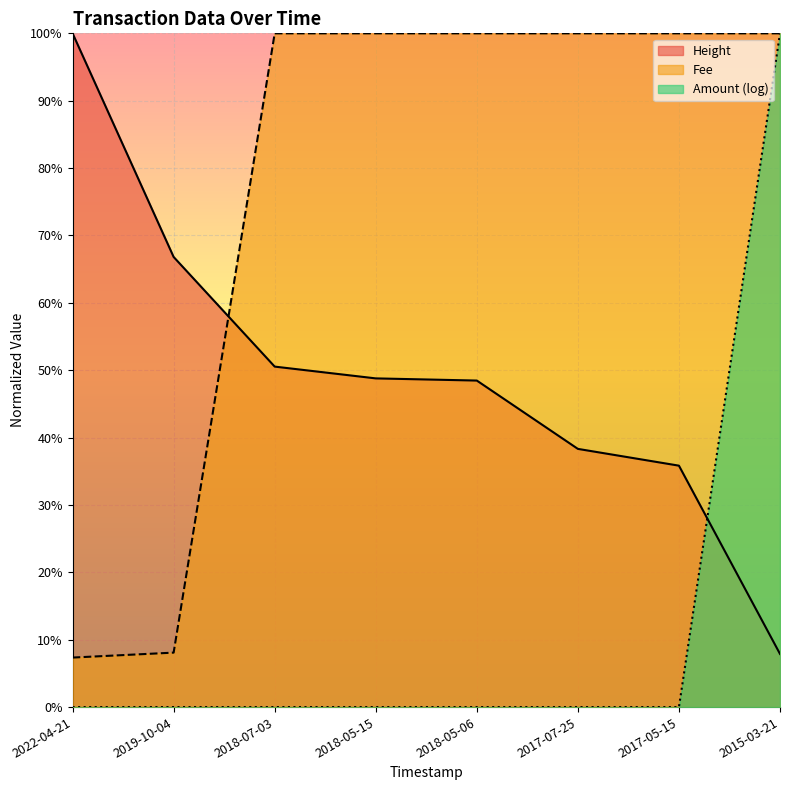

What is the difference between the highest and lowest values at 2018-07-03?

1.0